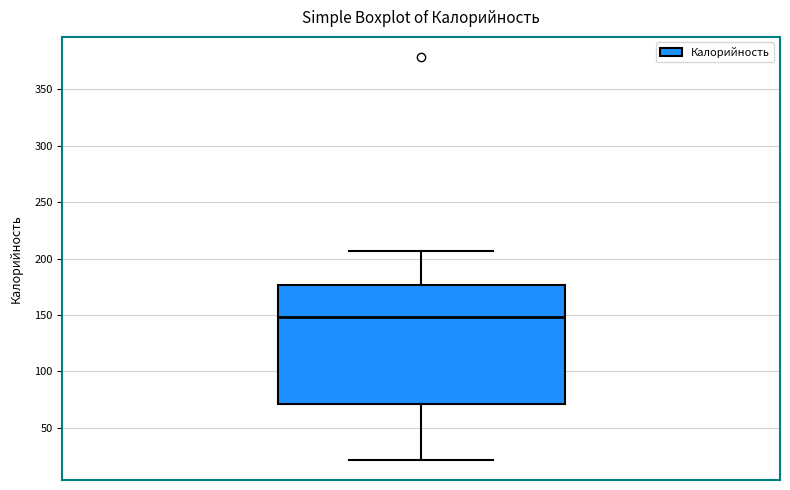

Where does the upper whisker of the box end on the y-axis? The values are not printed on the chart, so give them approximately, as read against the axis.

205